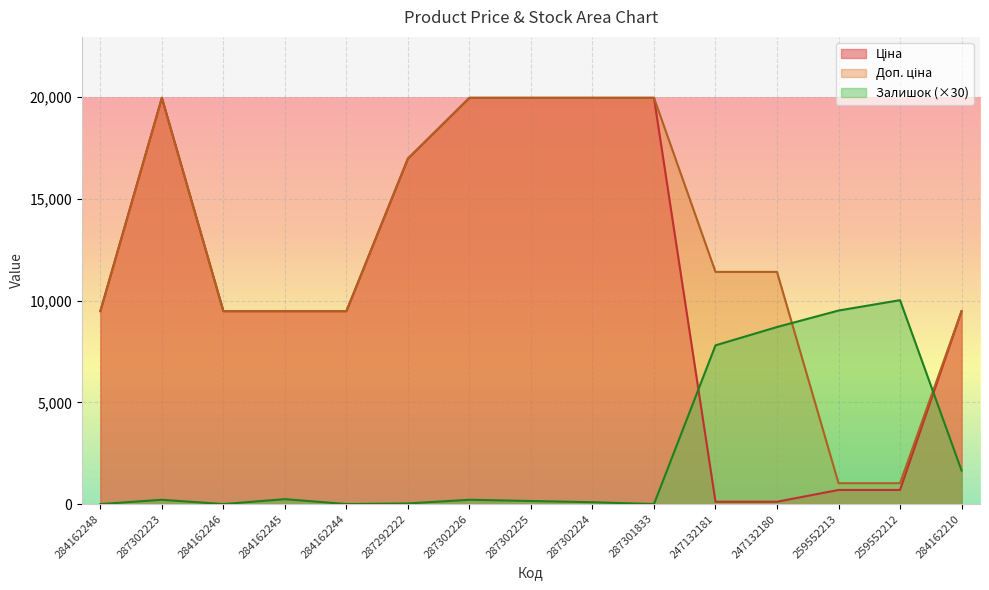

The Залишок series shows 8700.0 at 247132180. True or false?

True